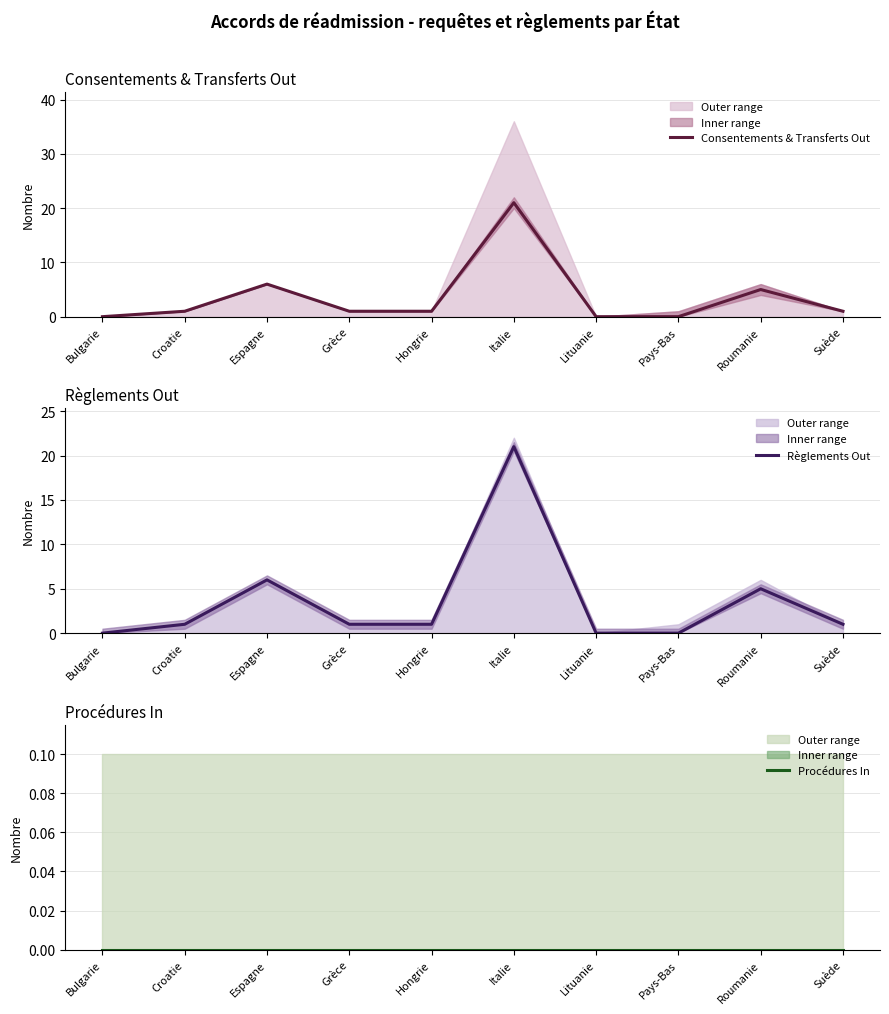

What is the sum of all Consentements & Transferts Out values?

36